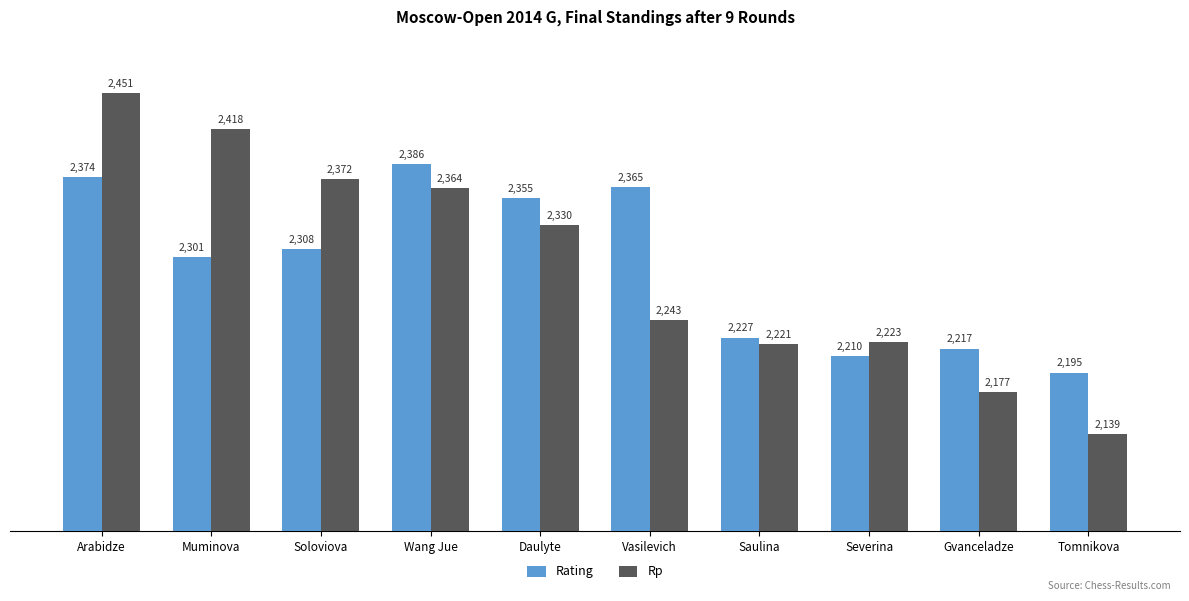

Which series changed the most between Vasilevich and Tomnikova?

Rating